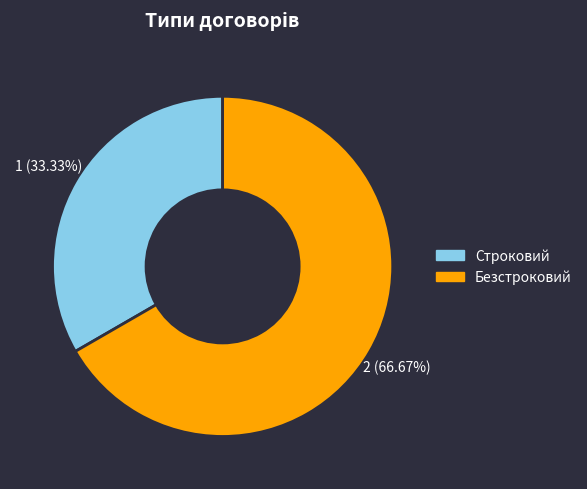

Does Безстроковий represent more than half of the total?

Yes